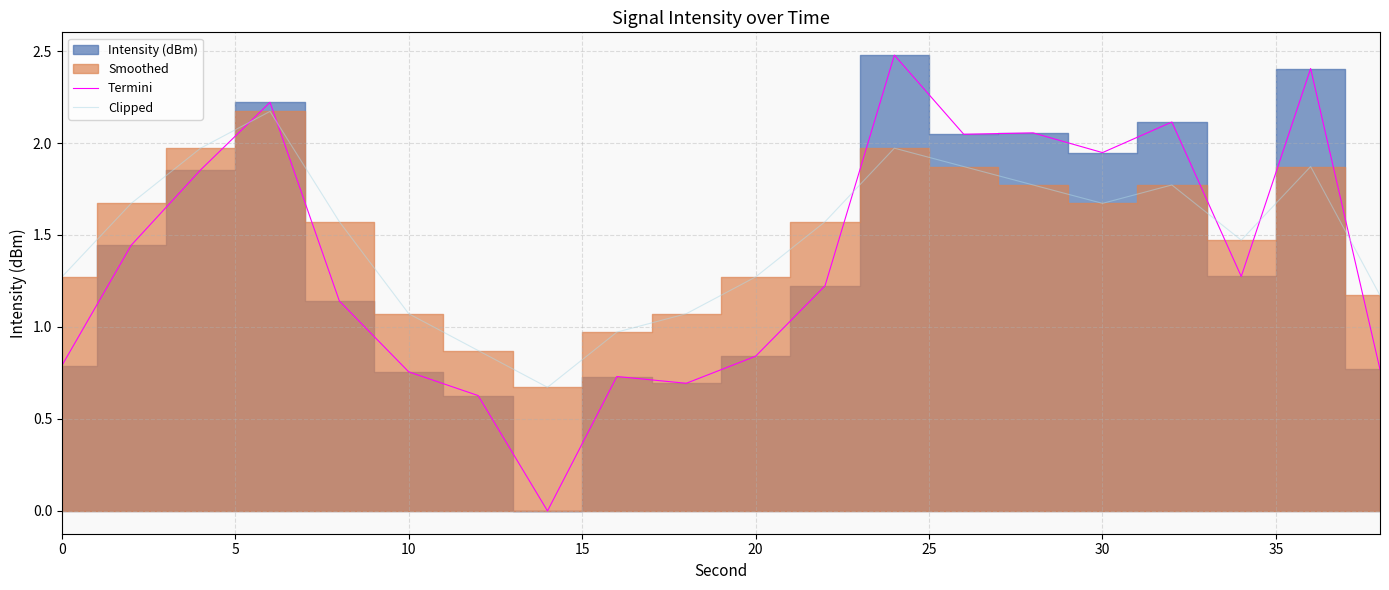

In Termini, how many points are lower than both neighbors (excluding endpoints)?

5